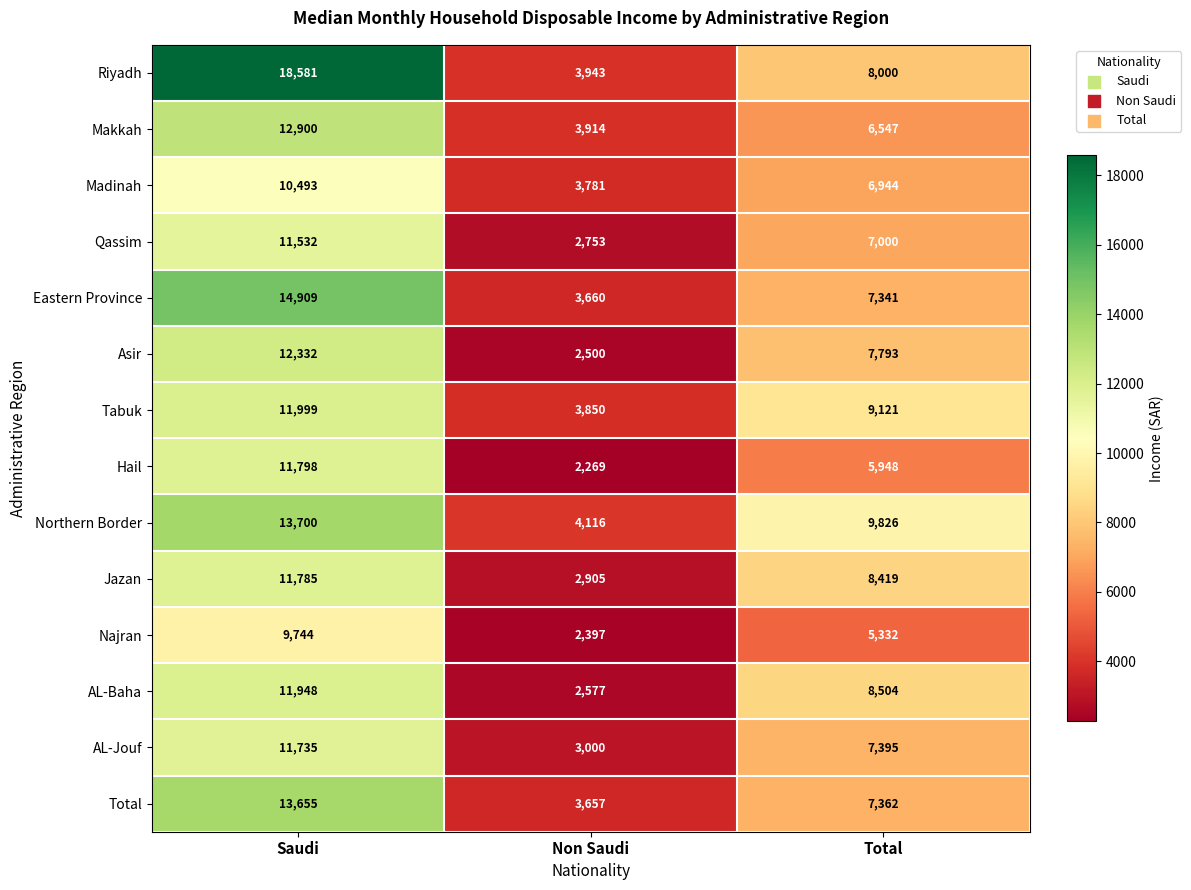

What is the smallest value displayed?

2269